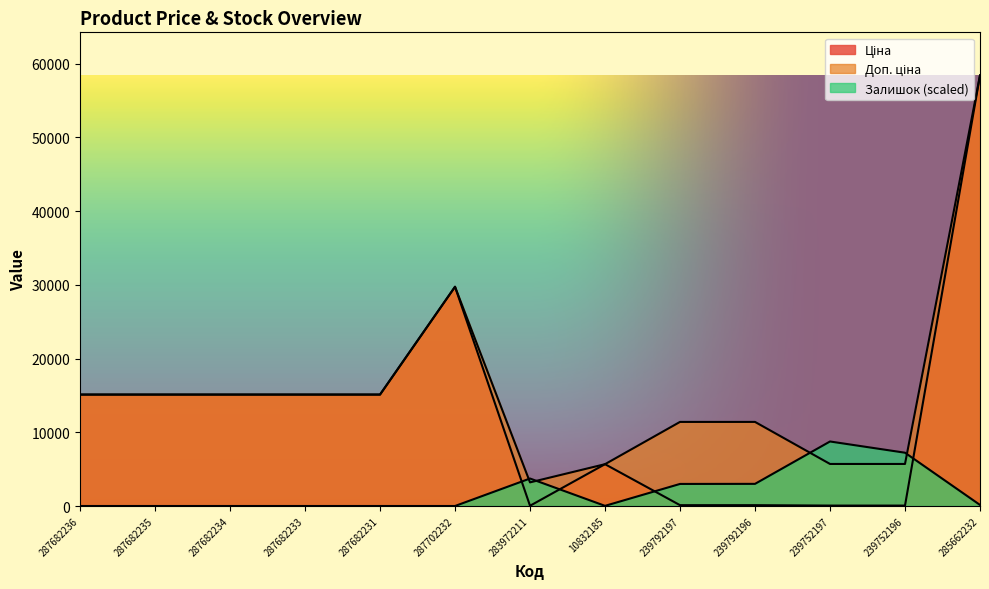

Where is the first local maximum for Залишок?

283972211